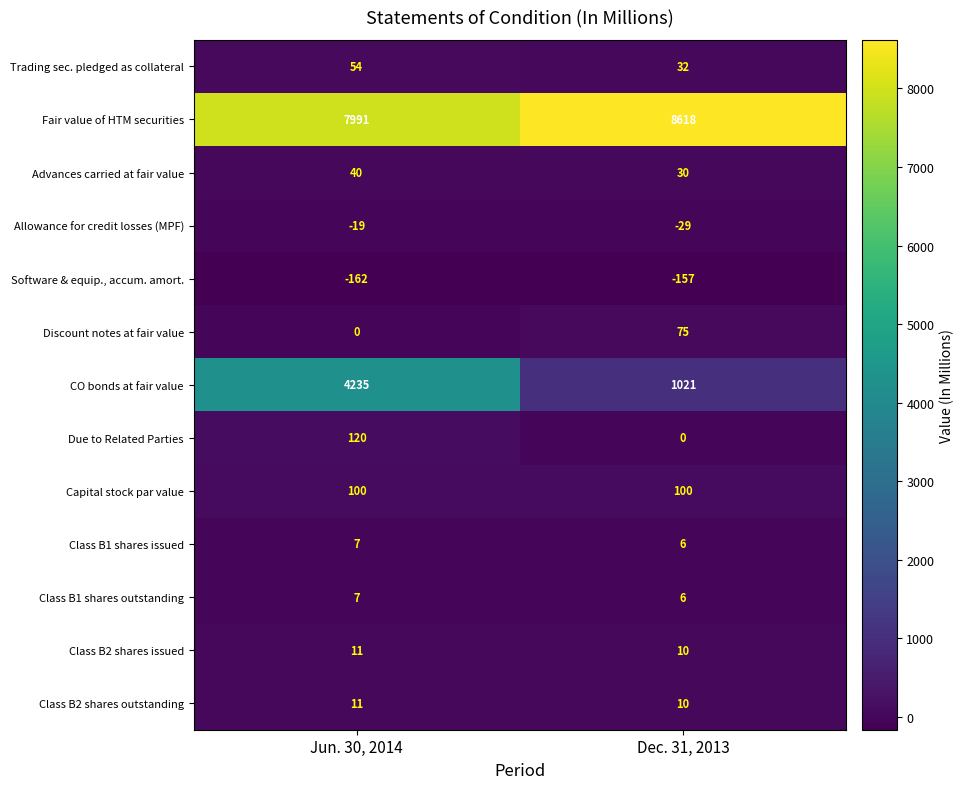

True or false: Software & equip., accum. amort. has a value of -162 at Jun. 30, 2014.

True